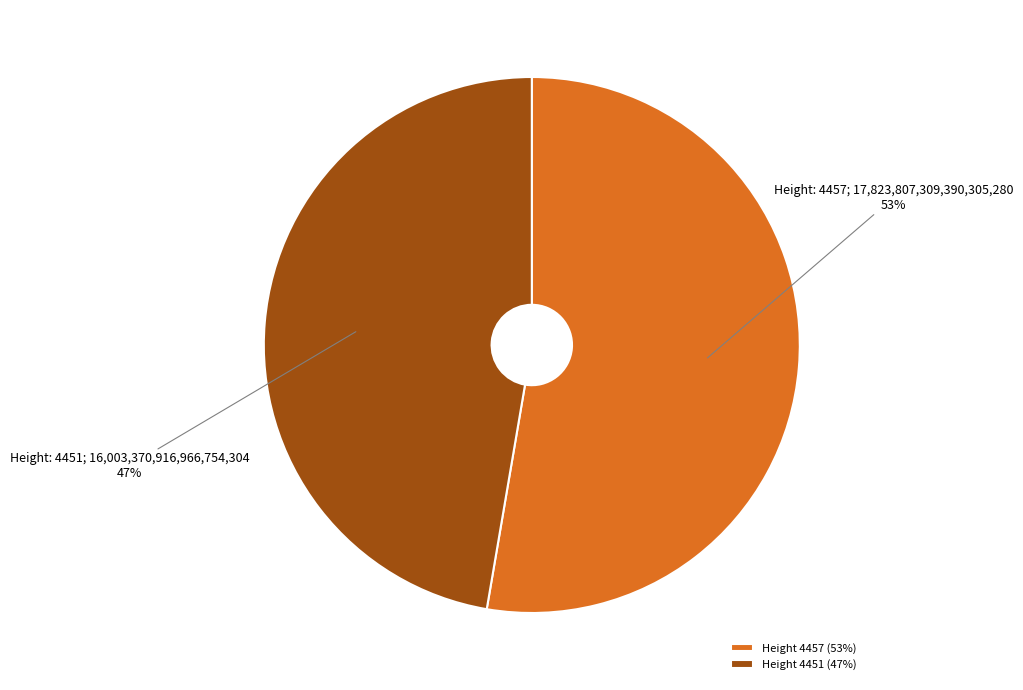

To the nearest percent, what portion does Height 4451 (47%) represent?

47%